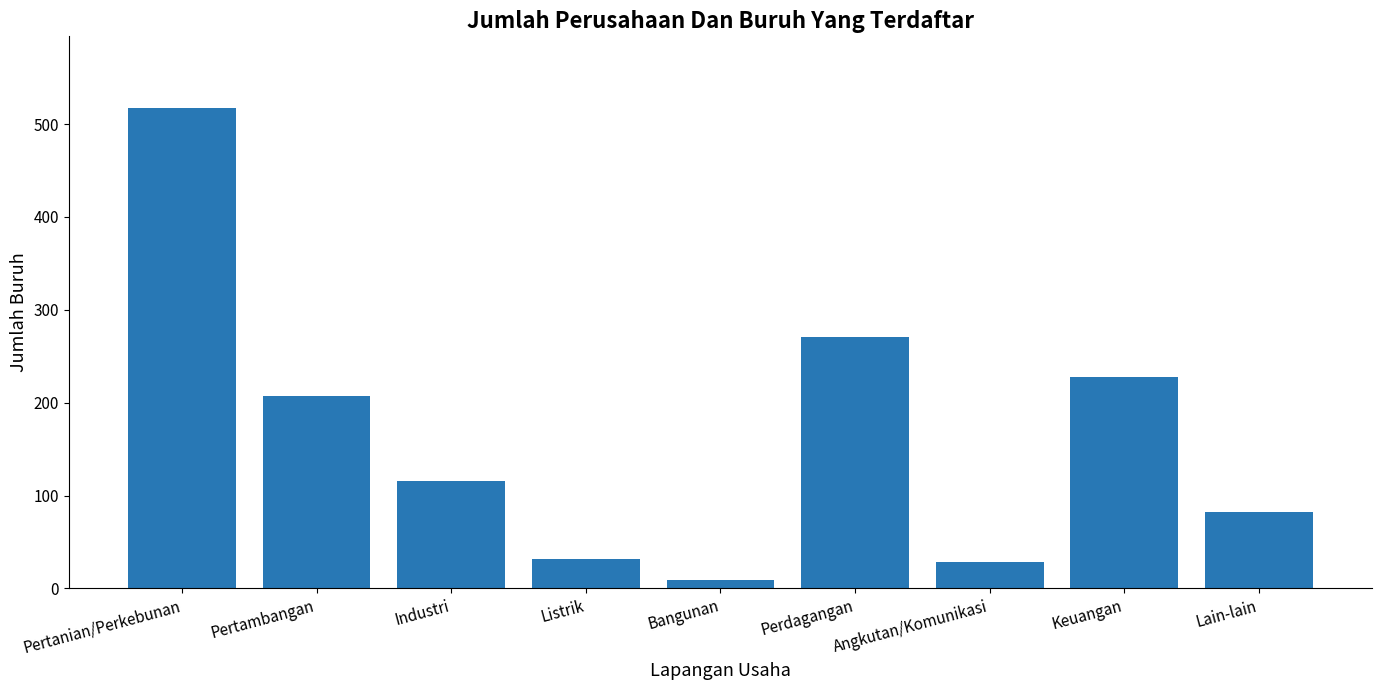

What is the label of the 7th bar from the left?

Angkutan/Komunikasi